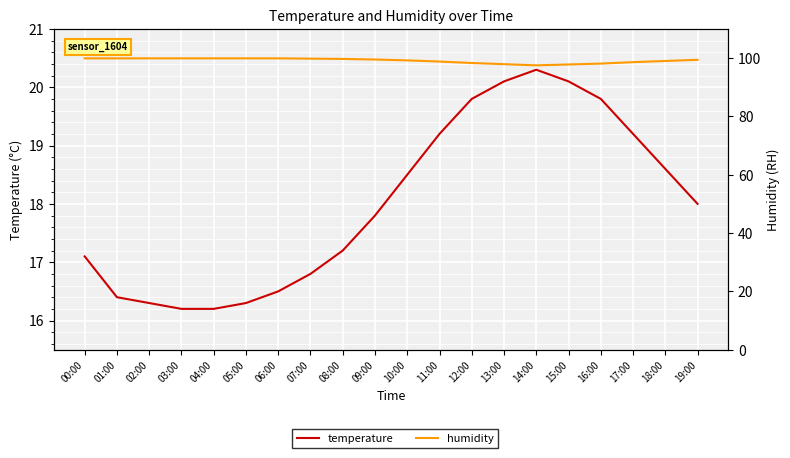

Reading left to right, transcribe all the data shown in this chart.

temperature: 00:00=17.1	01:00=16.4	02:00=16.3	03:00=16.2	04:00=16.2	05:00=16.3	06:00=16.5	07:00=16.8	08:00=17.2	09:00=17.8	10:00=18.5	11:00=19.2	12:00=19.8	13:00=20.1	14:00=20.3	15:00=20.1	16:00=19.8	17:00=19.2	18:00=18.6	19:00=18.0
humidity: 00:00=99.9	01:00=99.9	02:00=99.9	03:00=99.9	04:00=99.9	05:00=99.9	06:00=99.9	07:00=99.8	08:00=99.7	09:00=99.5	10:00=99.2	11:00=98.8	12:00=98.3	13:00=97.9	14:00=97.5	15:00=97.8	16:00=98.1	17:00=98.6	18:00=99.0	19:00=99.4